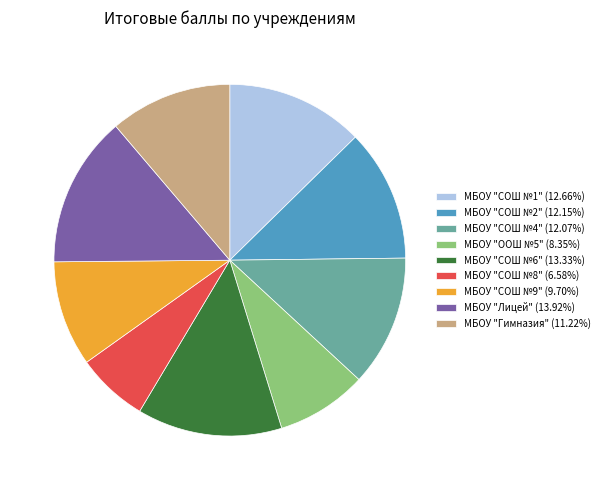

Combined, do МБОУ "СОШ №9" (9.70%) and МБОУ "Гимназия" (11.22%) account for over 50%?

No